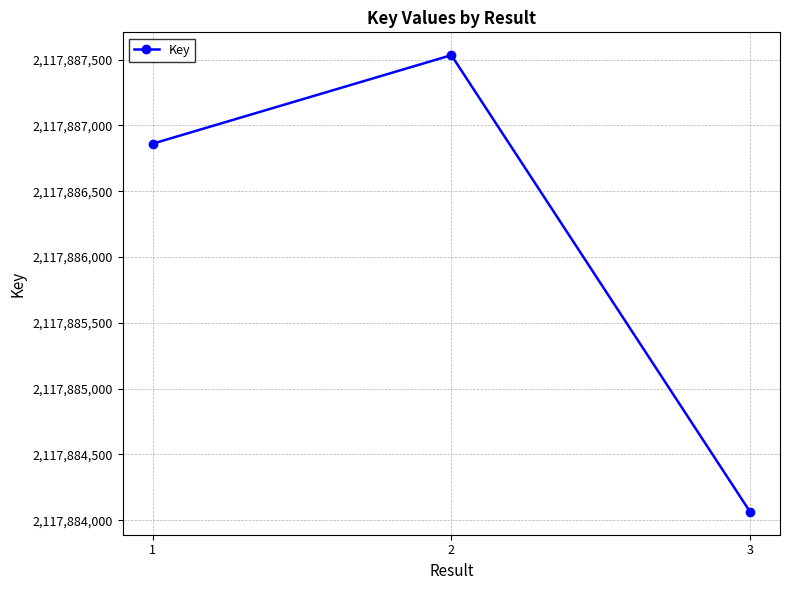

Where is the data nearest to the value 2117885798?

1